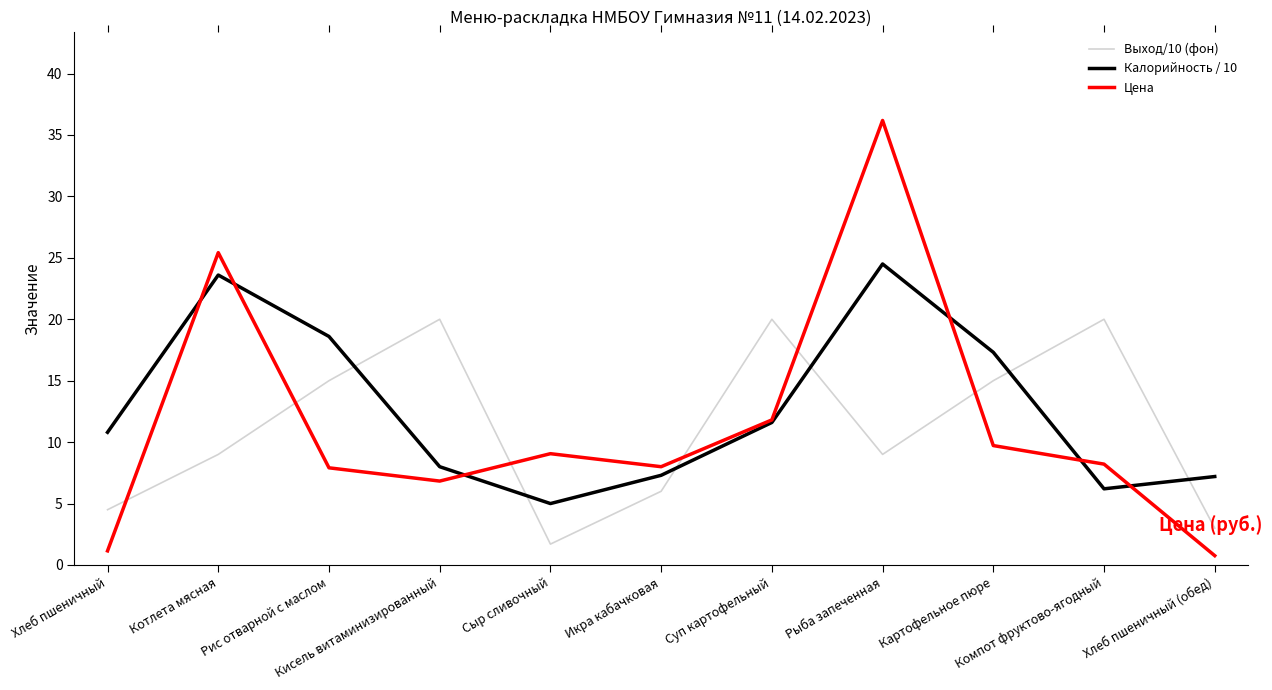

What is the approximate value of Цена at Компот фруктово-ягодный?

8.2